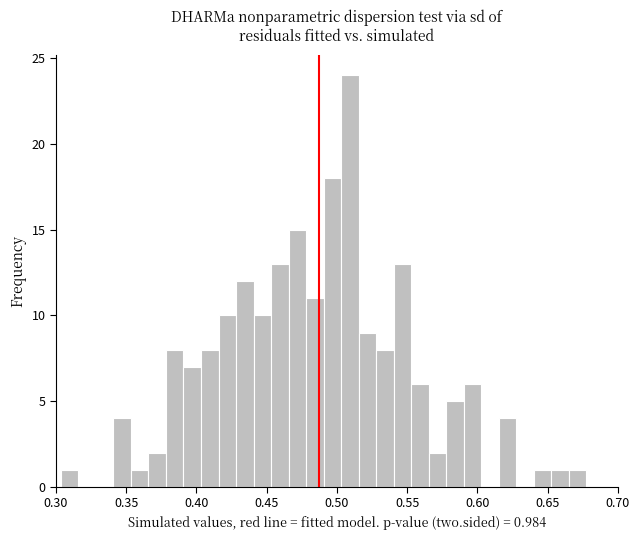

Read against the x-axis, roughly where is the centre of the tallest bar?

0.510